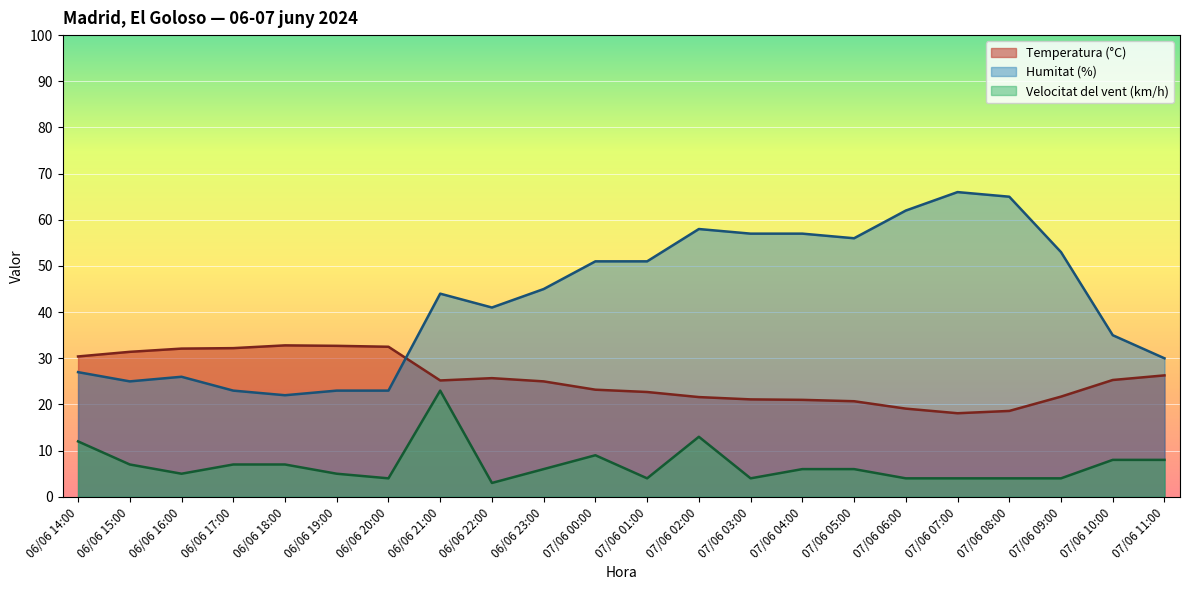

Which series ends up on top after the final intersection of Humitat (%) and Temperatura (°C)?

Humitat (%)